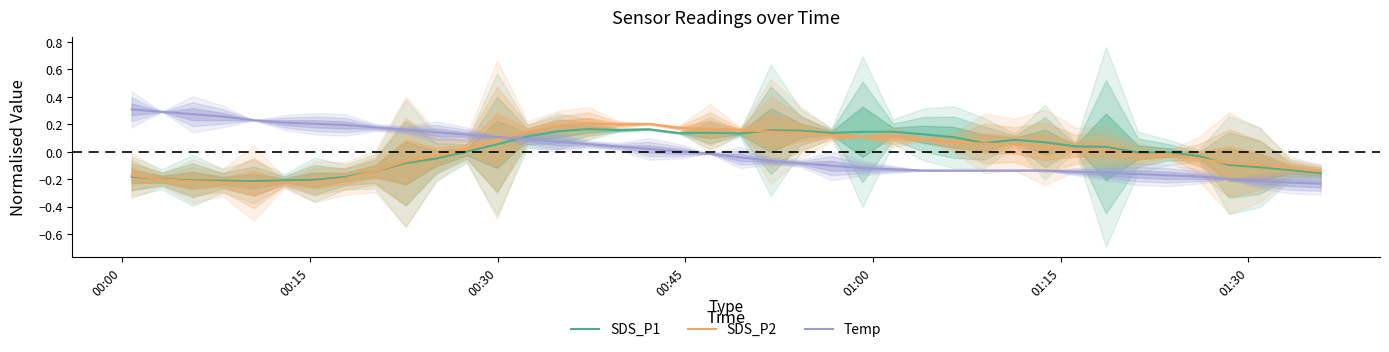

Count the number of data series in this chart.

3